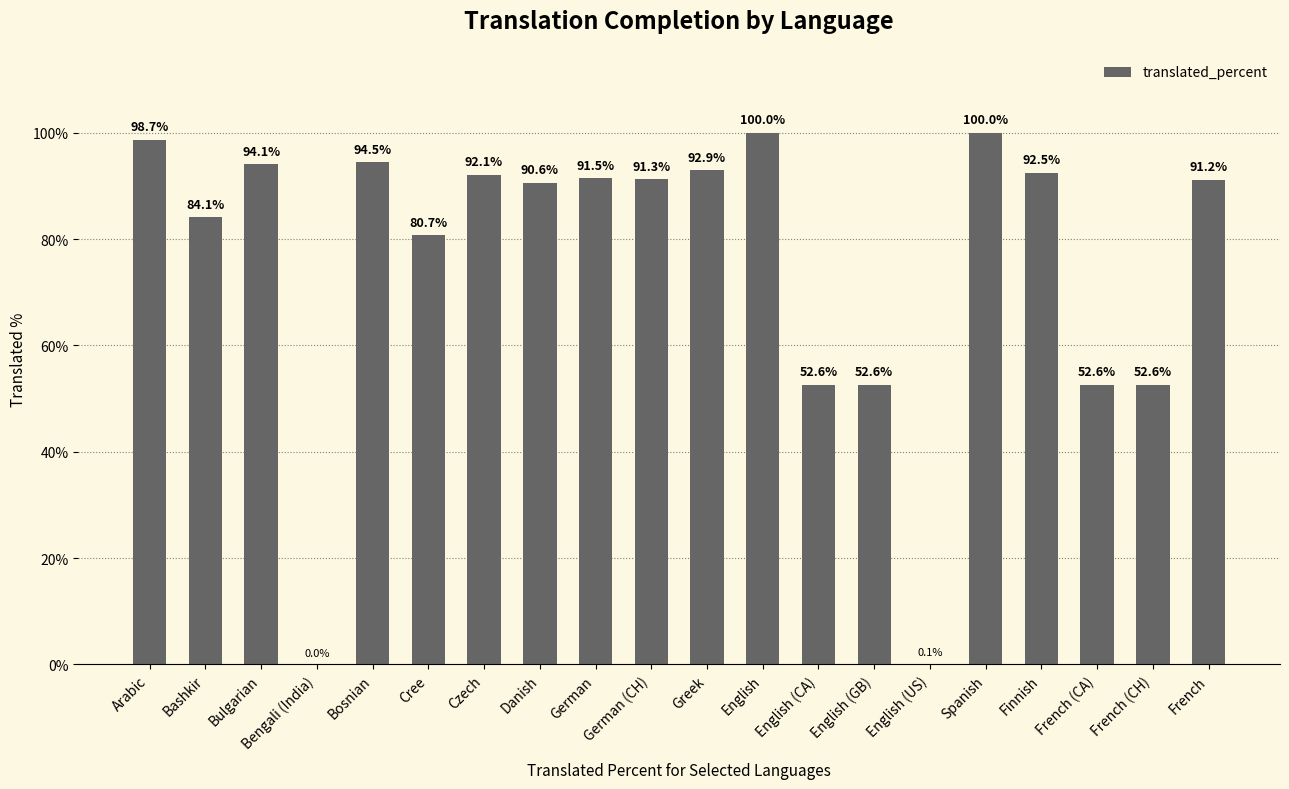

What is the maximum value shown in the chart?

100.0